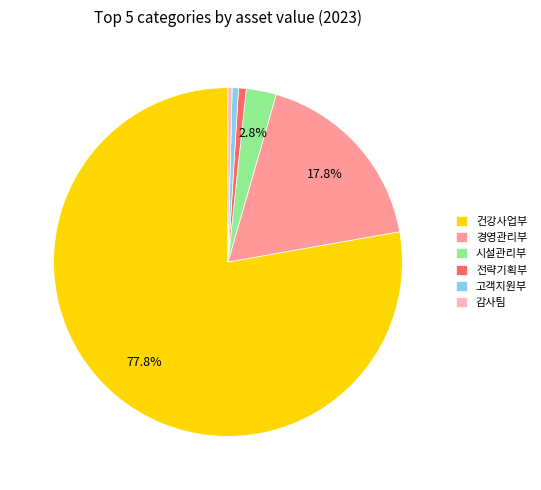

Combined, do 시설관리부 and 경영관리부 account for over 50%?

No